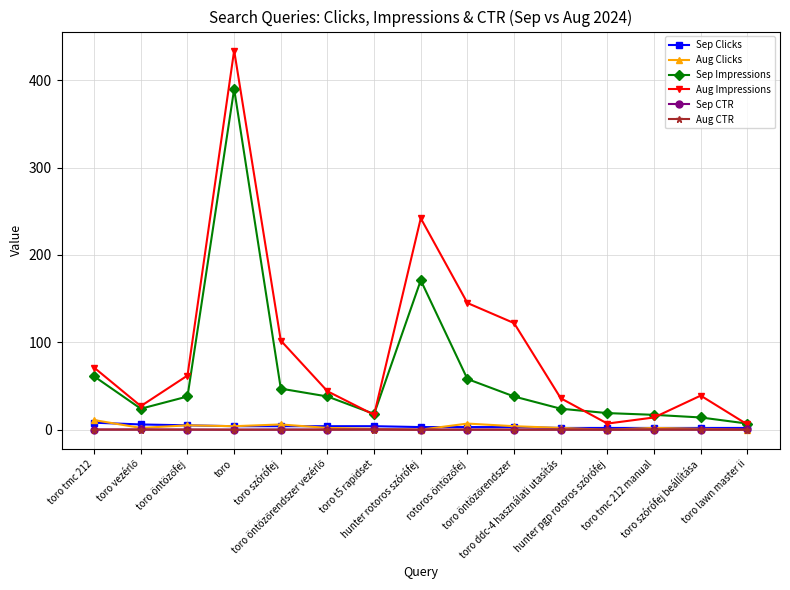

How many lines are shown in the chart?

6